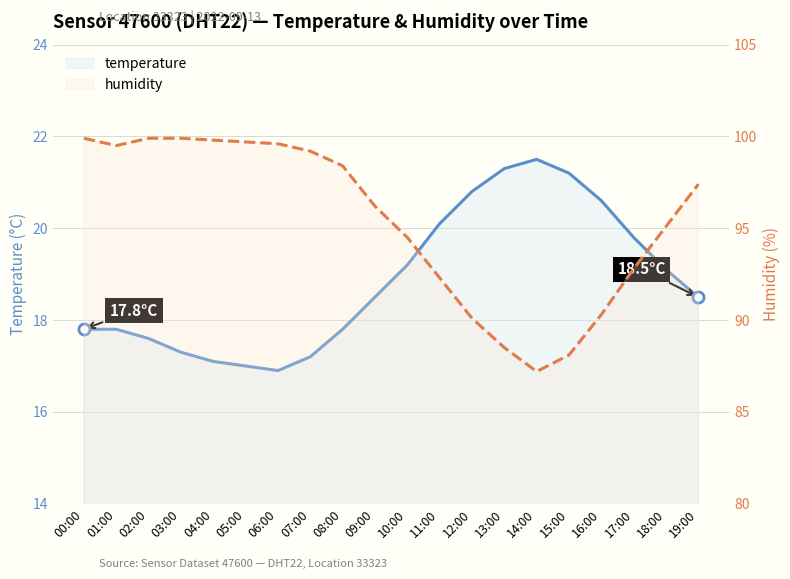

What is the minimum value for humidity?

87.2